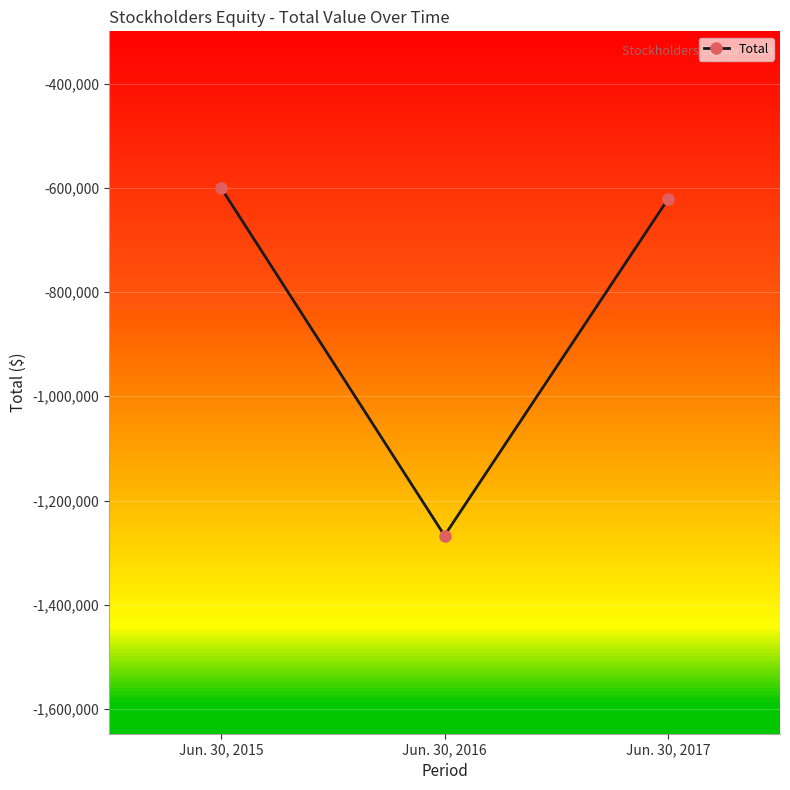

What is the value of the 3rd point from the left?

-621143